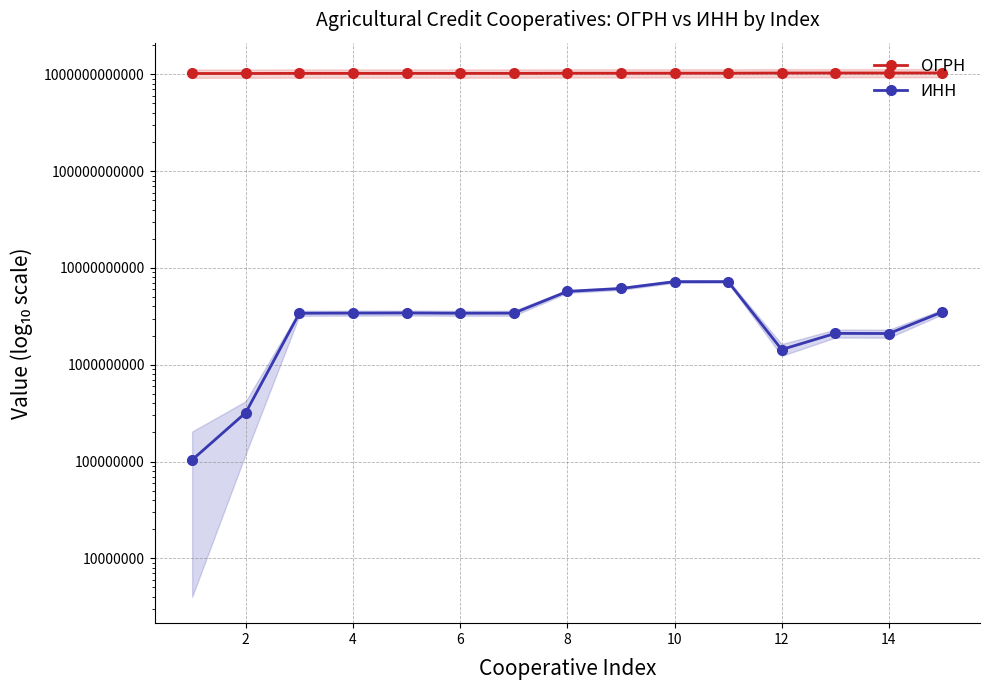

Reading left to right, transcribe all the data shown in this chart.

ОГРН: 1020100704337	1020300859721	1023405561398	1023405568042	1023405577360	1023405768099	1023405773137	1025700685010	1026101603990	1027201462881	1027201486102	1031402061613	1032132000361	1032133001482	1033500707492
ИНН: 104009255	320002688	3404004581	3416031090	3427005937	3406005608	3411006131	5719002302	6133006316	7216004473	7221002785	1435140164	2108002416	2102002385	3517003395